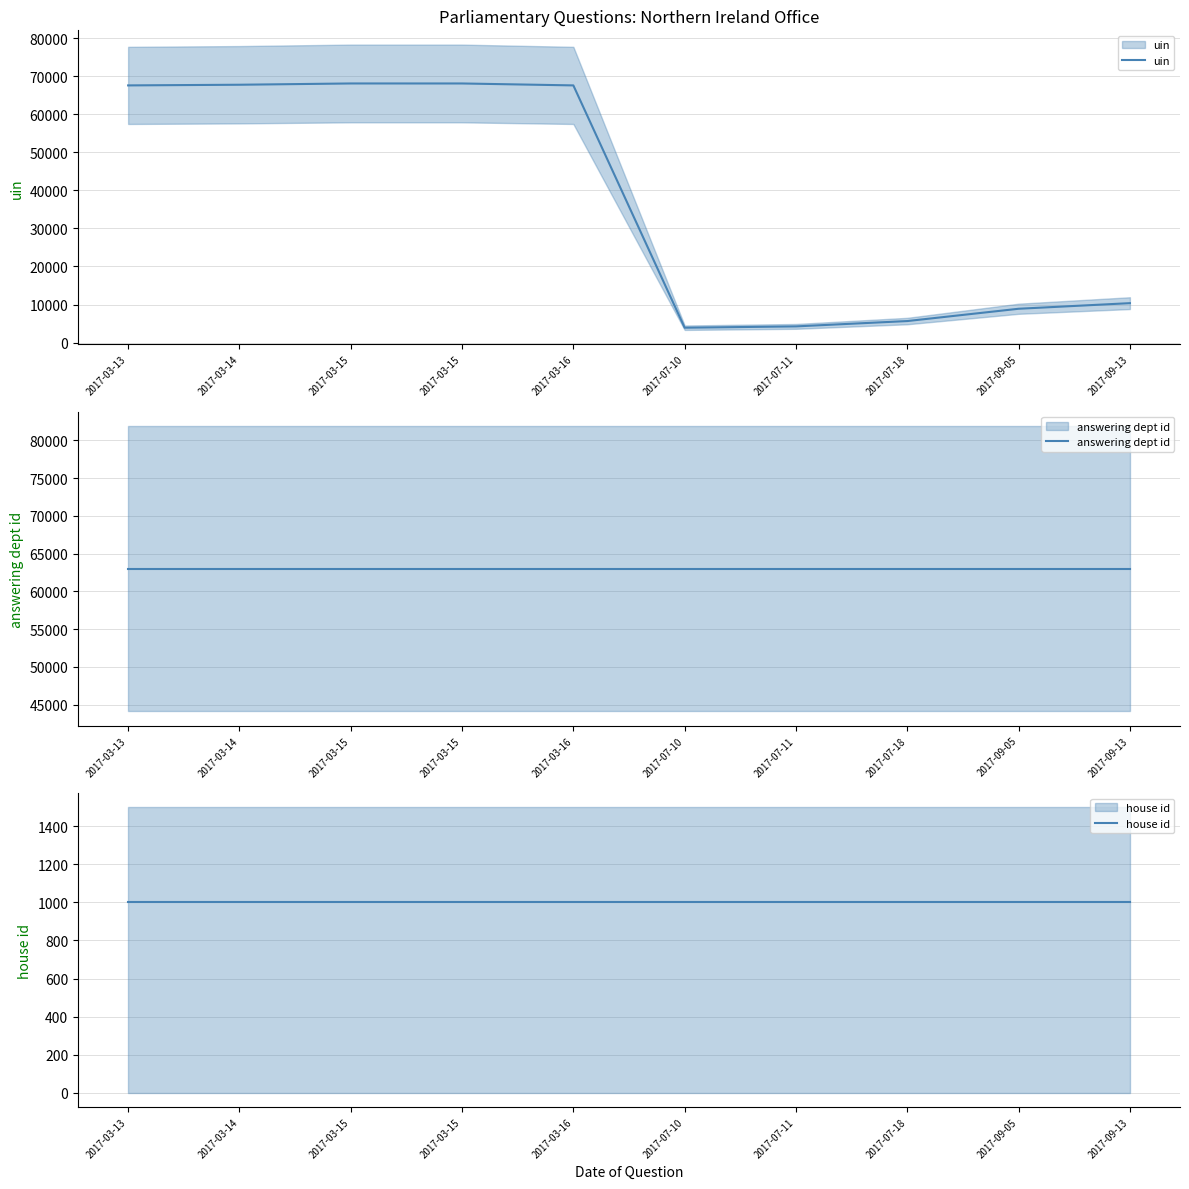

Count the number of categories in the chart.

10